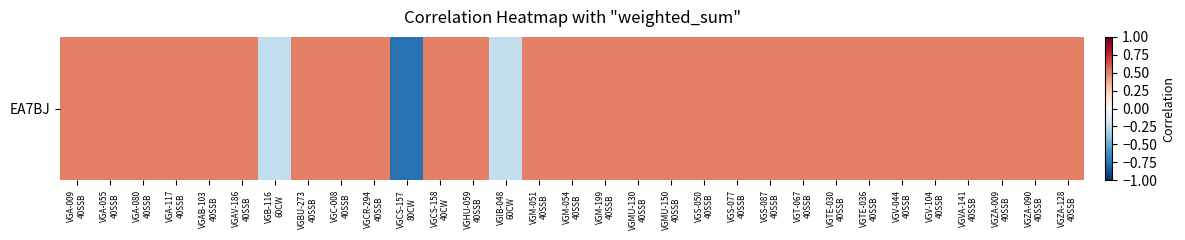

Where is the data nearest to the value 0?

VGB-116
60CW